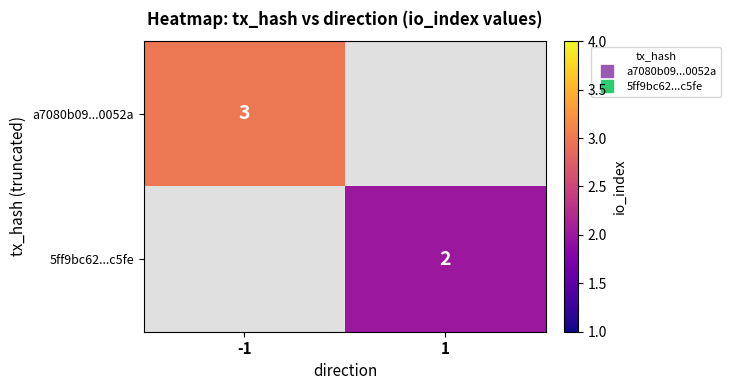

Is the value of a7080b09...0052a at 1 greater than the value of 5ff9bc62...c5fe at 1?

No